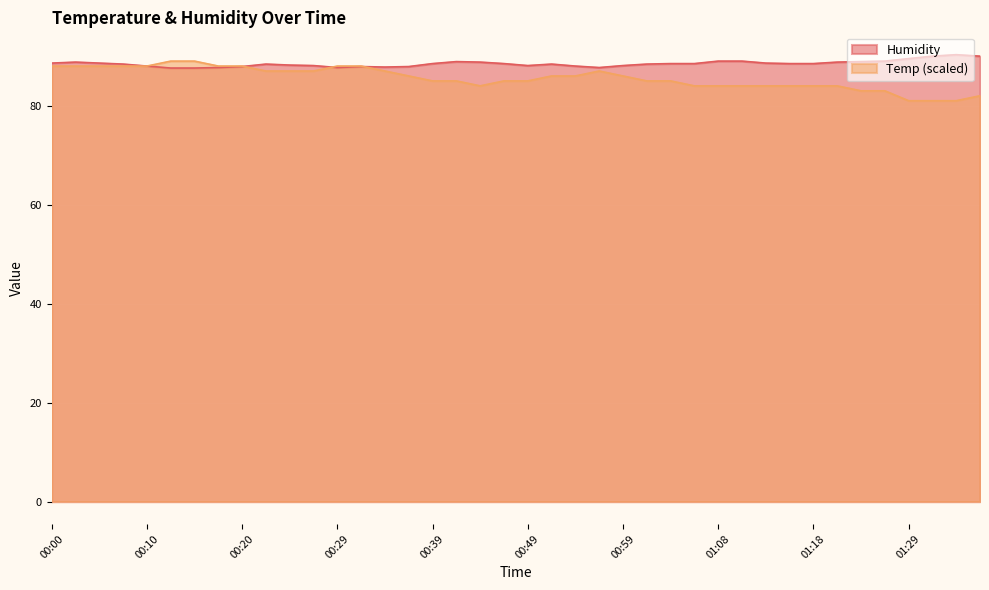

What is the label of the 4th point from the right?

01:29